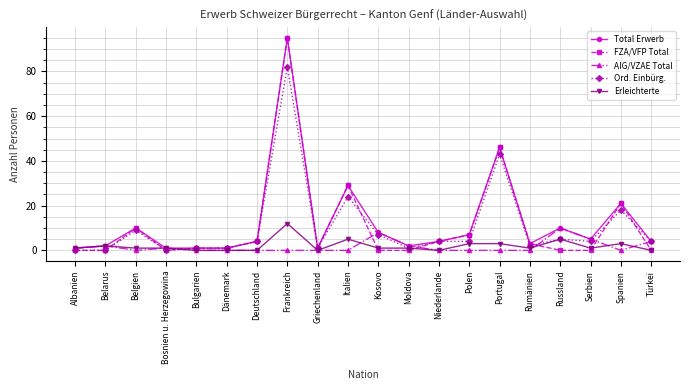

Reading left to right, what are all the values shown in this chart?

Total Erwerb: Albanien=1	Belarus=2	Belgien=10	Bosnien u. Herzegowina=1	Bulgarien=1	Dänemark=1	Deutschland=4	Frankreich=95	Griechenland=1	Italien=29	Kosovo=8	Moldova=2	Niederlande=4	Polen=7	Portugal=46	Rumänien=3	Russland=10	Serbien=5	Spanien=21	Türkei=4
FZA/VFP Total: Albanien=0	Belarus=0	Belgien=10	Bosnien u. Herzegowina=0	Bulgarien=1	Dänemark=1	Deutschland=4	Frankreich=95	Griechenland=1	Italien=29	Kosovo=0	Moldova=0	Niederlande=4	Polen=7	Portugal=46	Rumänien=3	Russland=0	Serbien=0	Spanien=21	Türkei=0
AIG/VZAE Total: Albanien=1	Belarus=2	Belgien=0	Bosnien u. Herzegowina=1	Bulgarien=0	Dänemark=0	Deutschland=0	Frankreich=0	Griechenland=0	Italien=0	Kosovo=8	Moldova=2	Niederlande=0	Polen=0	Portugal=0	Rumänien=0	Russland=10	Serbien=5	Spanien=0	Türkei=4
Ord. Einbürg.: Albanien=0	Belarus=0	Belgien=9	Bosnien u. Herzegowina=0	Bulgarien=1	Dänemark=1	Deutschland=4	Frankreich=82	Griechenland=1	Italien=24	Kosovo=7	Moldova=1	Niederlande=4	Polen=4	Portugal=43	Rumänien=2	Russland=5	Serbien=4	Spanien=18	Türkei=4
Erleichterte: Albanien=1	Belarus=2	Belgien=1	Bosnien u. Herzegowina=1	Bulgarien=0	Dänemark=0	Deutschland=0	Frankreich=12	Griechenland=0	Italien=5	Kosovo=1	Moldova=1	Niederlande=0	Polen=3	Portugal=3	Rumänien=1	Russland=5	Serbien=1	Spanien=3	Türkei=0